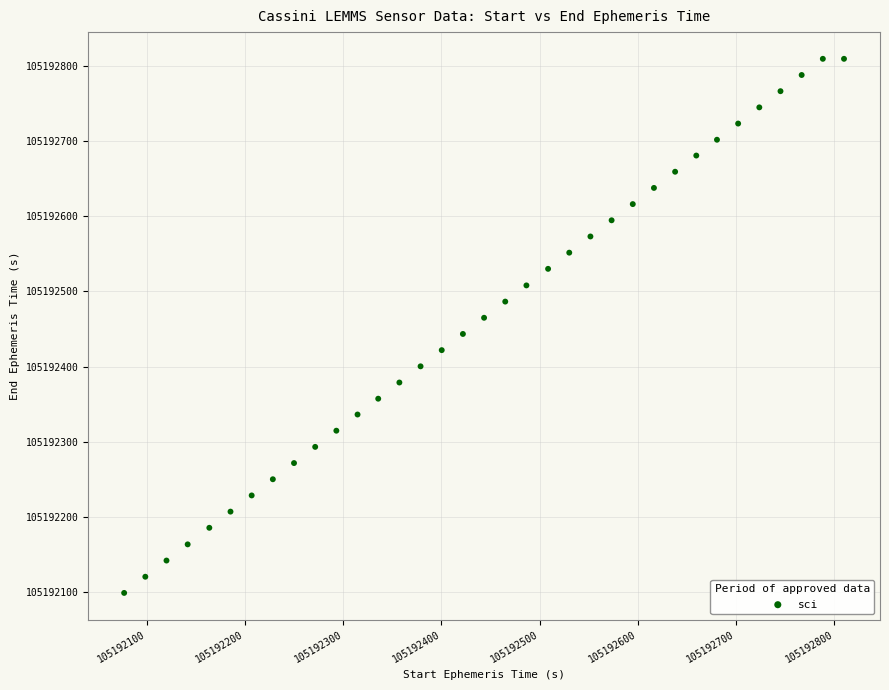

What is the range of Y values (max minus min)?

711.6